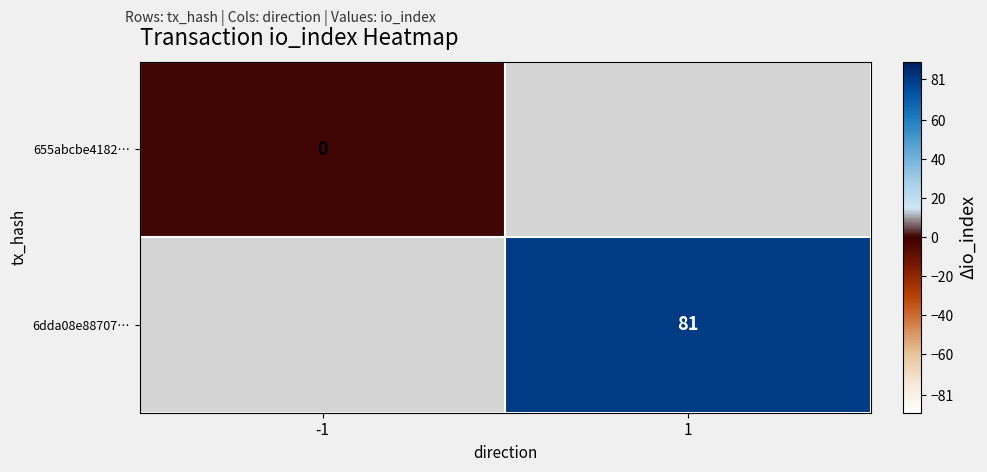

True or false: 6dda08e88707… has a value of 43 at 1.

False